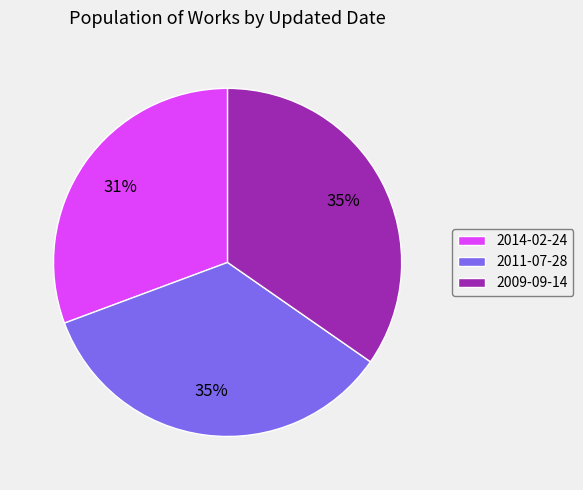

Which category has the smallest portion of the pie?

2014-02-24